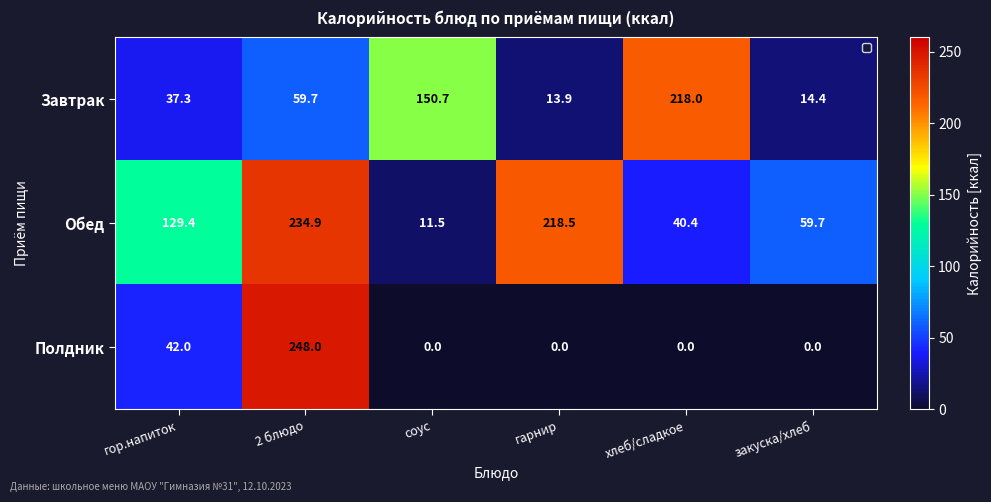

How many data points does each series have?

6